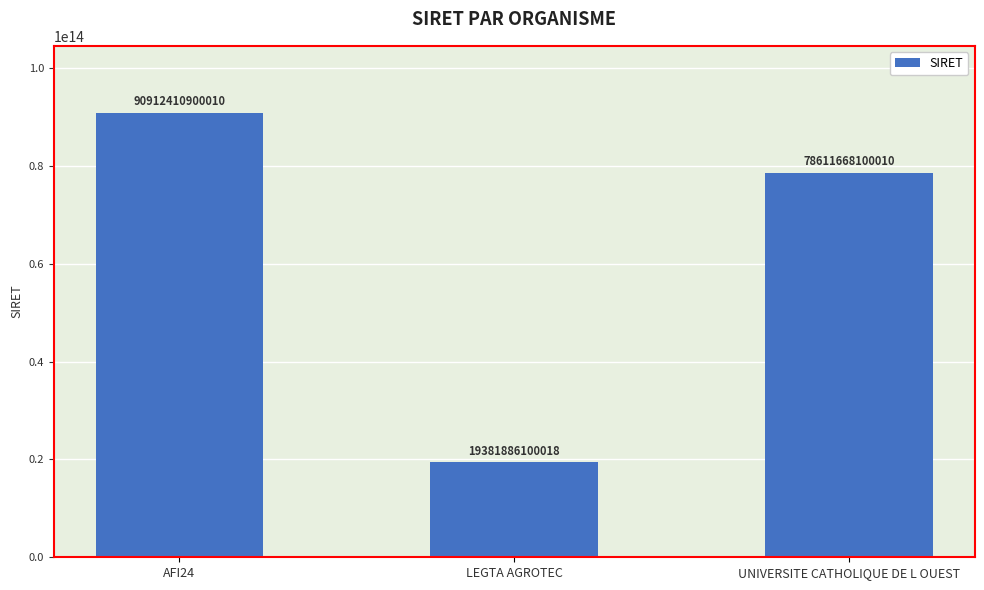

What is the difference between the values at AFI24 and LEGTA AGROTEC?

71530524799992